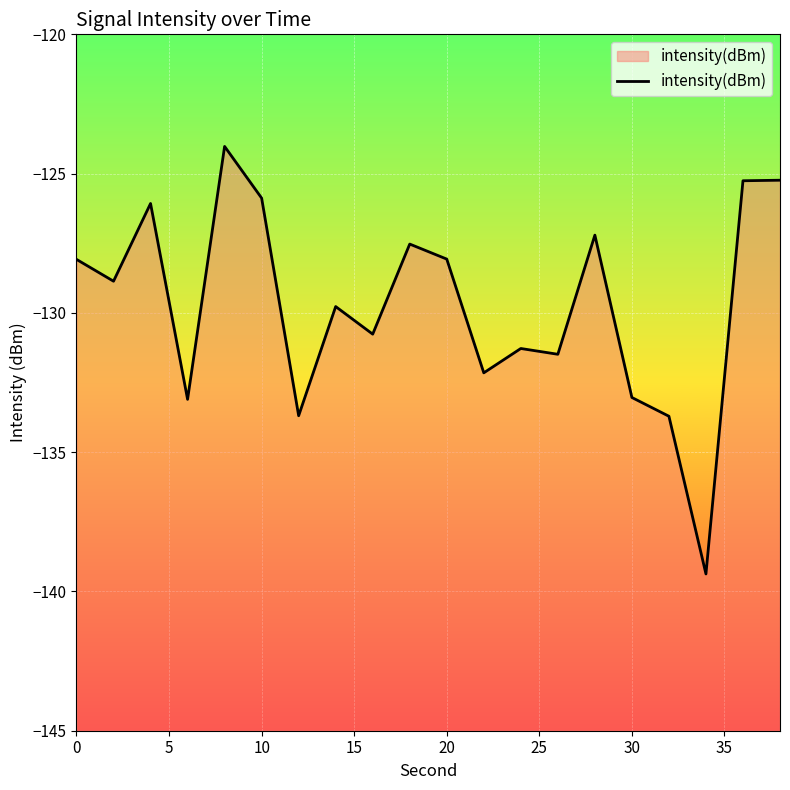

What is the approximate value at 20?

-128.1